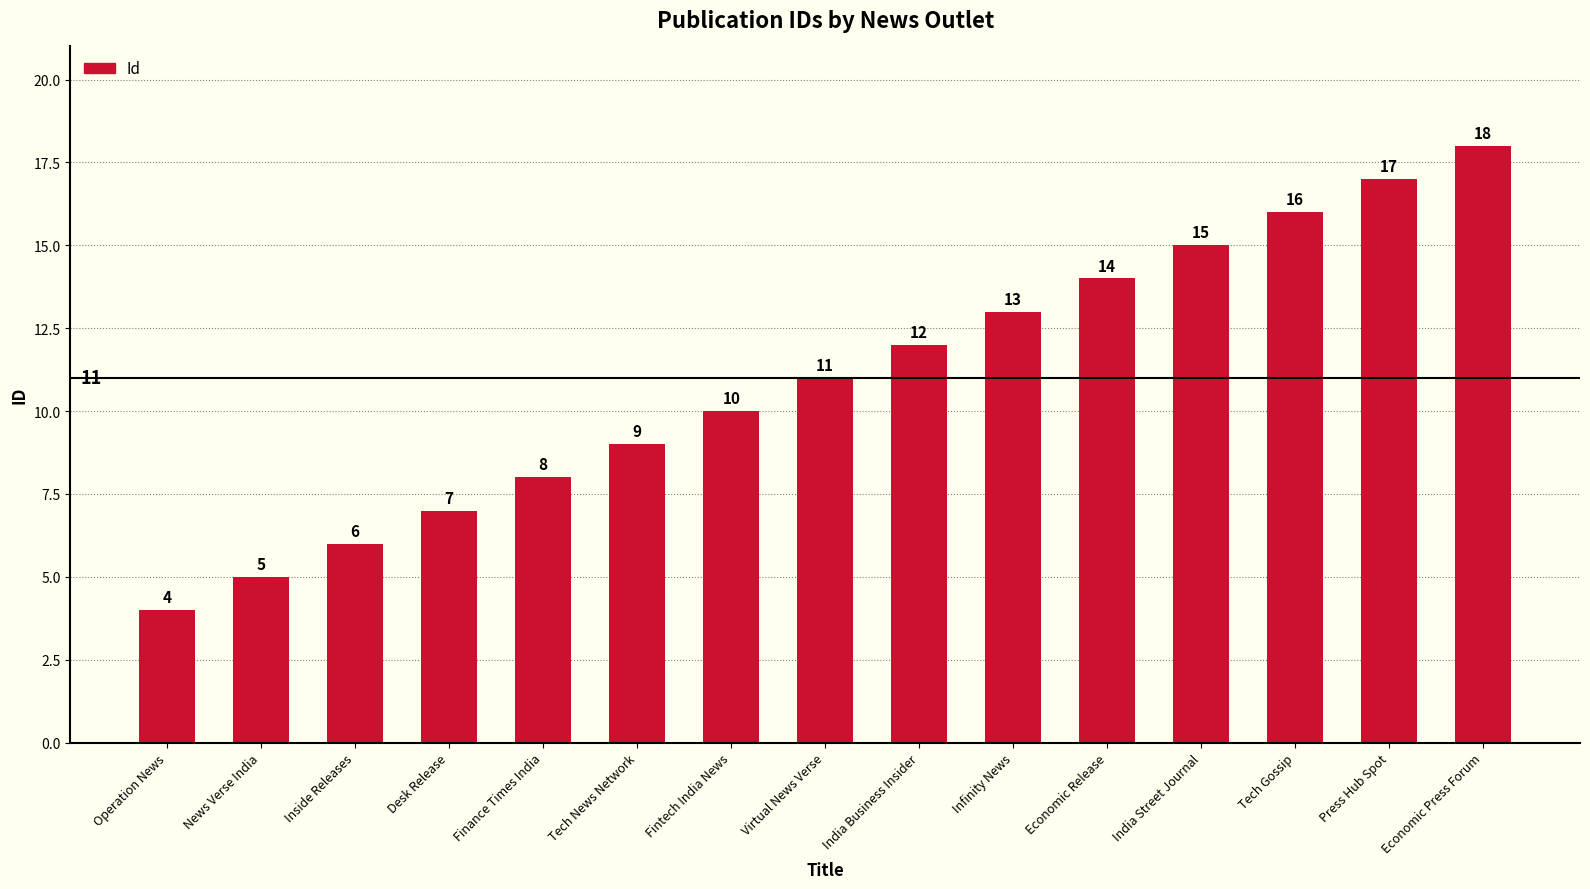

At which label is the value closest to 11?

Virtual News Verse